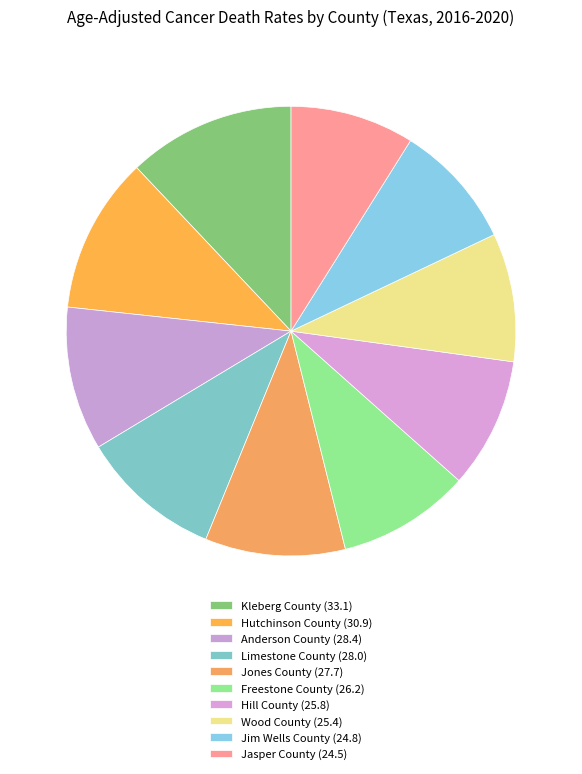

To the nearest percent, what portion does Hill County represent?

9%